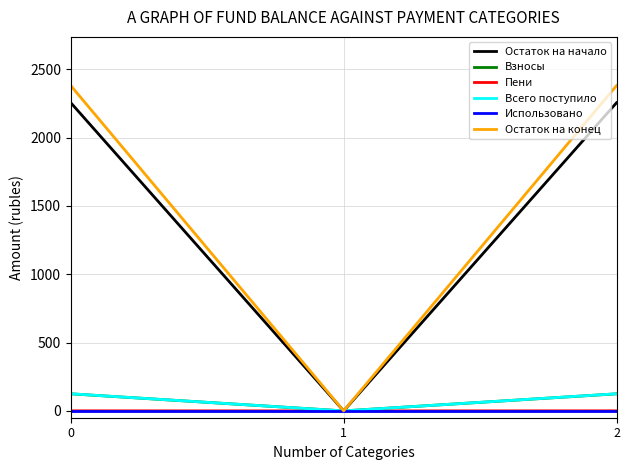

What are all the series names shown in the legend?

Остаток на начало, Взносы, Пени, Всего поступило, Использовано, Остаток на конец